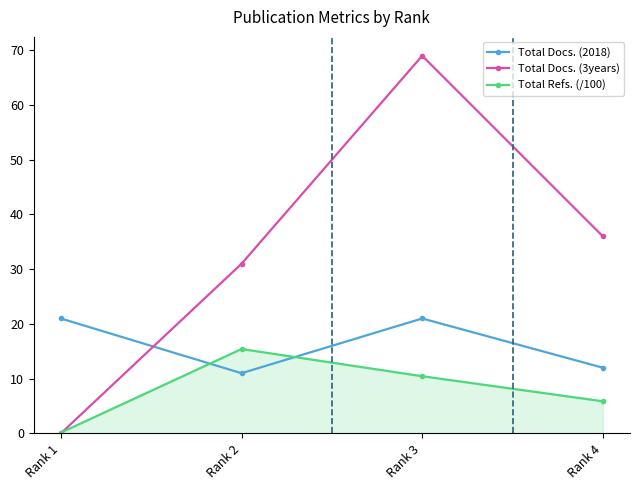

At Rank 3, list the series in order from largest to smallest.

Total Docs. (3years), Total Docs. (2018), Total Refs. (/100)